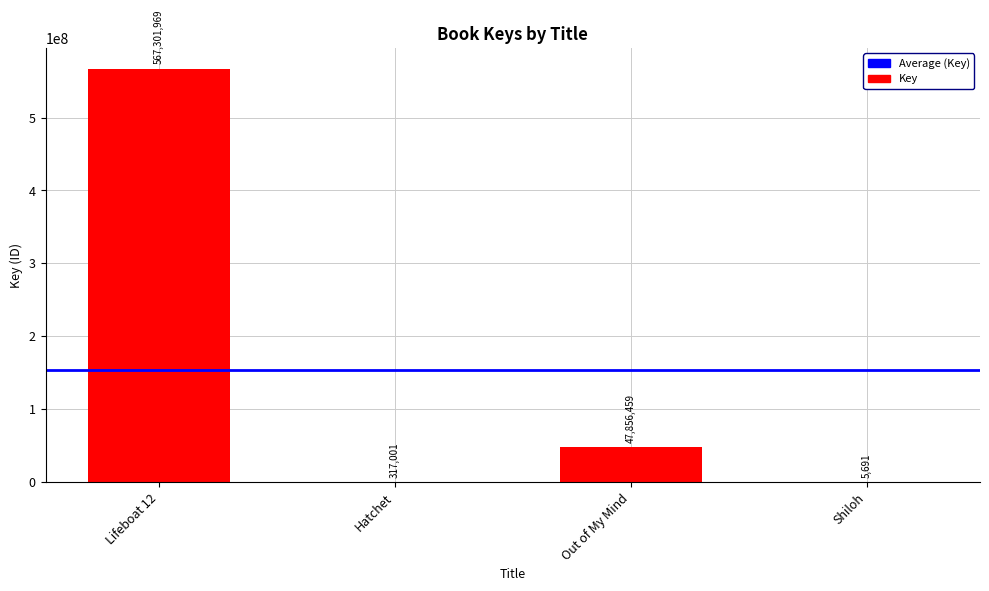

What is the sum of all values?

615481120